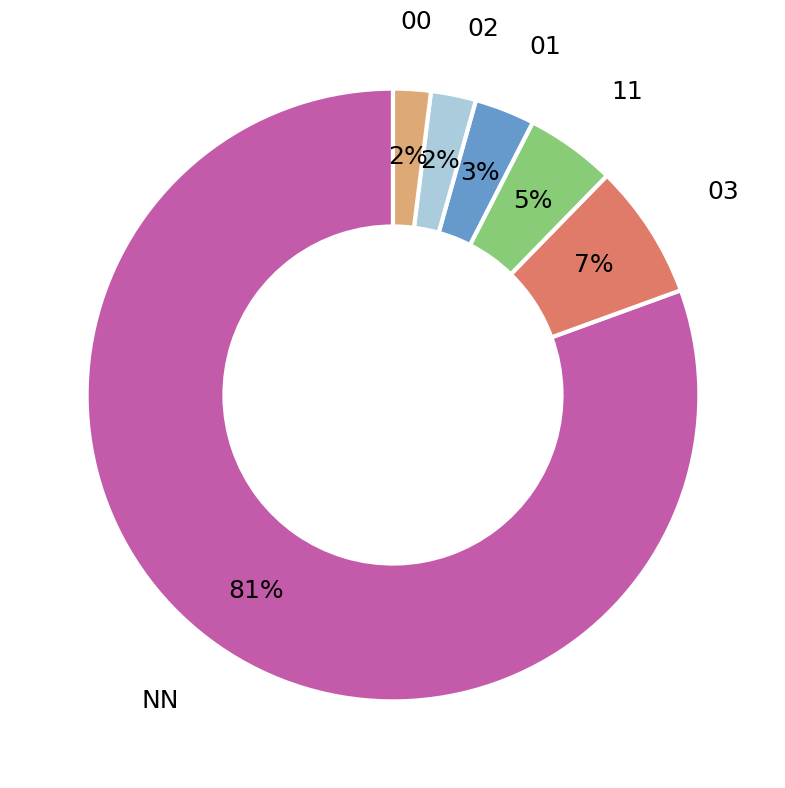

Count the number of slices in the pie.

6